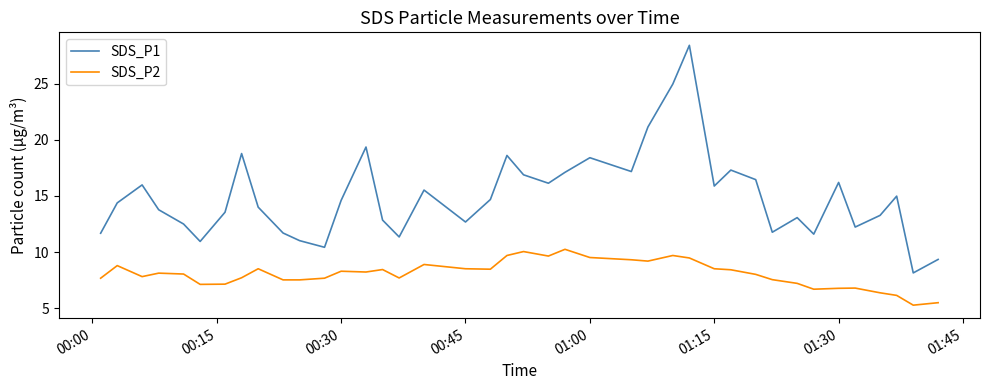

What is the difference between the maximum and minimum values in the SDS_P2 series?

5.0